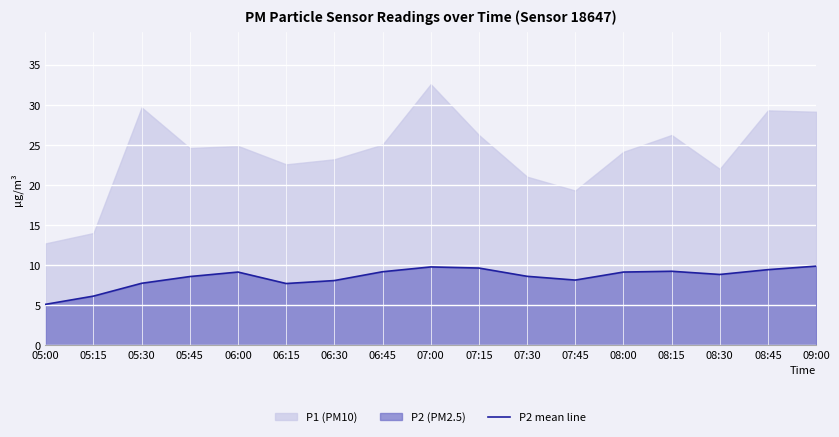

Which category has the lowest value in the P2 mean line series?

05:00